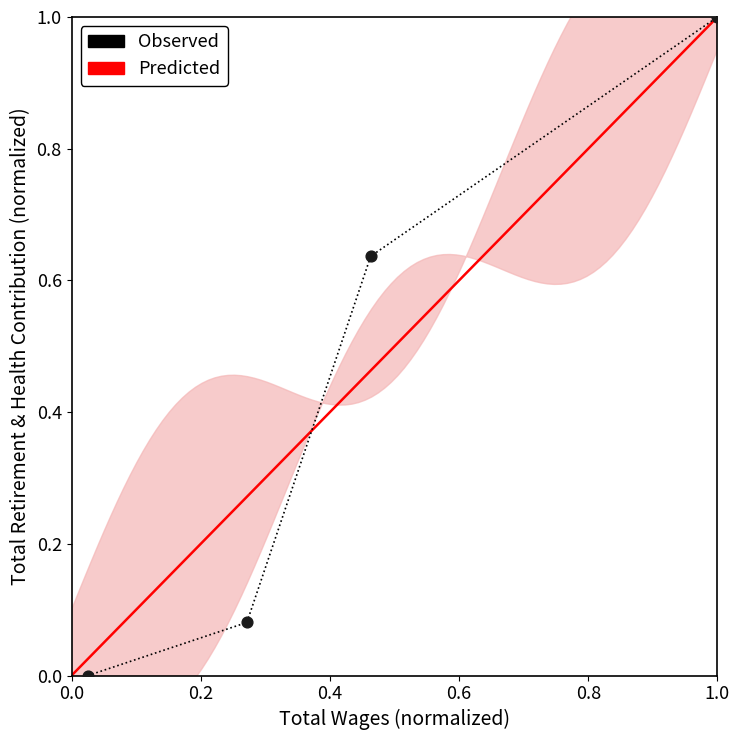

What is the change in value from Pt Finance Clerk to Admin Services Manager?

+0.9